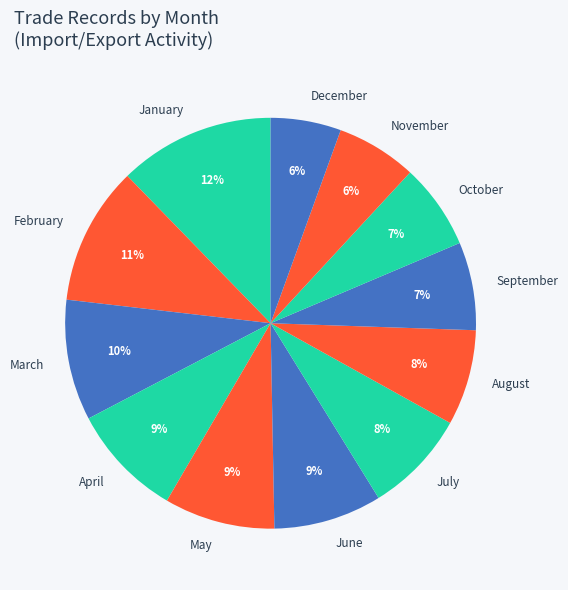

The November slice represents 6% of the pie. True or false?

True